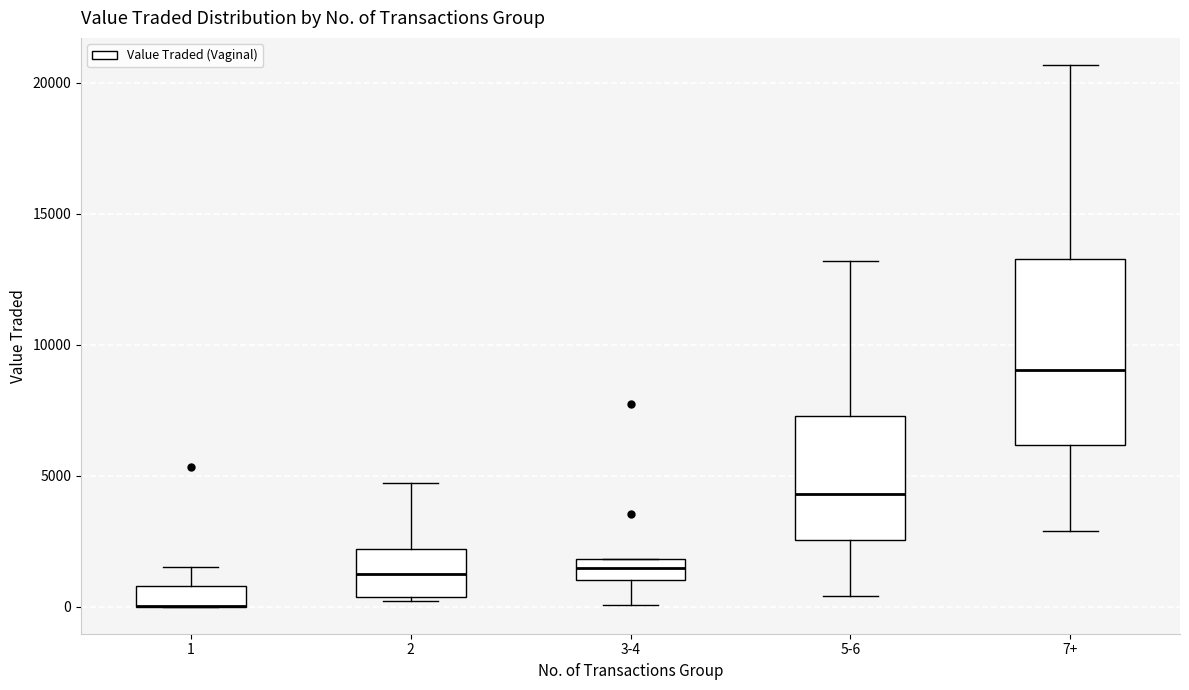

Reading left to right, transcribe this box plot: for each box, give where its median line is, the range the box spans, and where its two whiskers end, as read against the y-axis. The values are not printed on the chart, so give them approximately, as read against the axis.

1: median 0 (drawn on the box's lower edge), box 0 to 1000, whiskers 0 to 1500
2: median 1000, box 500 to 2000, whiskers 0 to 4500
3-4: median 1500, box 1000 to 2000, whiskers 0 to 2000
5-6: median 4500, box 2500 to 7500, whiskers 500 to 13000
7+: median 9000, box 6000 to 13500, whiskers 3000 to 20500